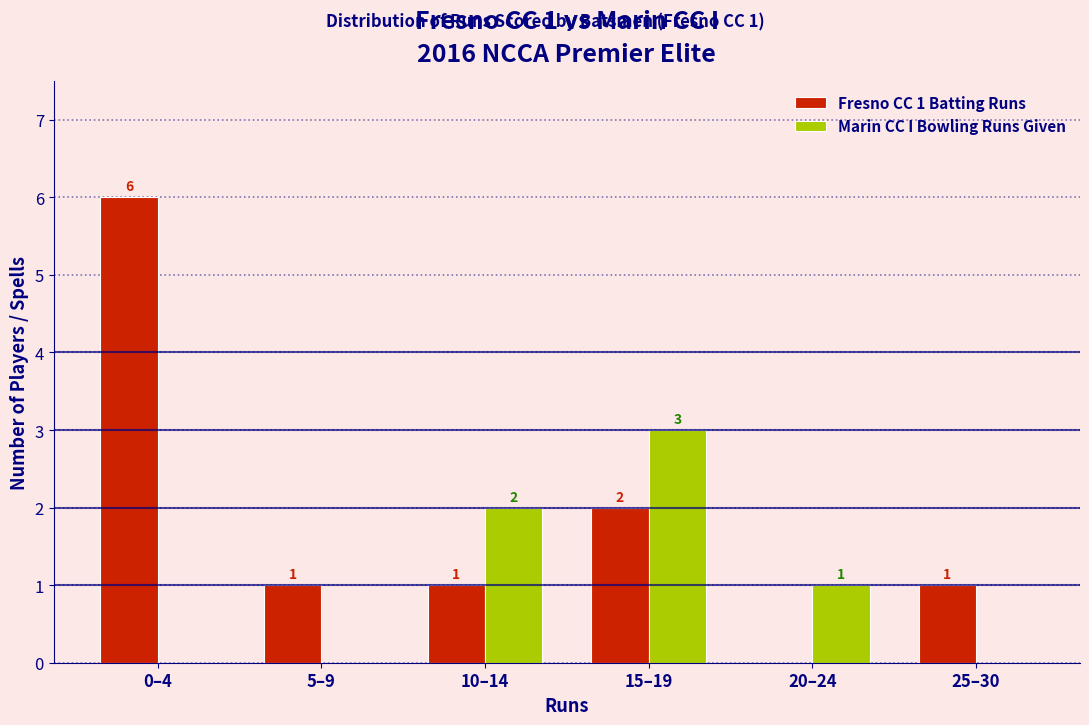

Reading right to left, transcribe all the data shown in this chart.

Fresno CC 1 Batting Runs: 25–30=1	20–24=0	15–19=2	10–14=1	5–9=1	0–4=6
Marin CC I Bowling Runs Given: 25–30=0	20–24=1	15–19=3	10–14=2	5–9=0	0–4=0